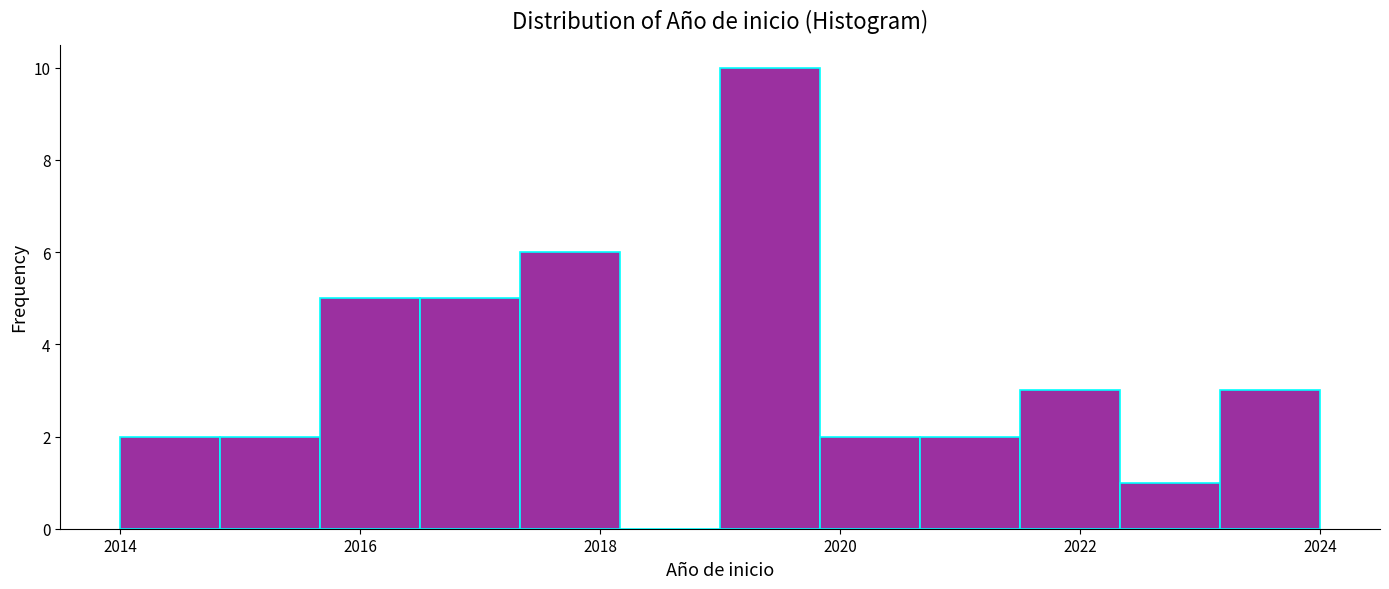

What is the height of the bar covering 2019.8 to 2020.6 on the x-axis? Neither the bar edges nor the heights are printed on the chart, so give them approximately, as read against the axes.

2